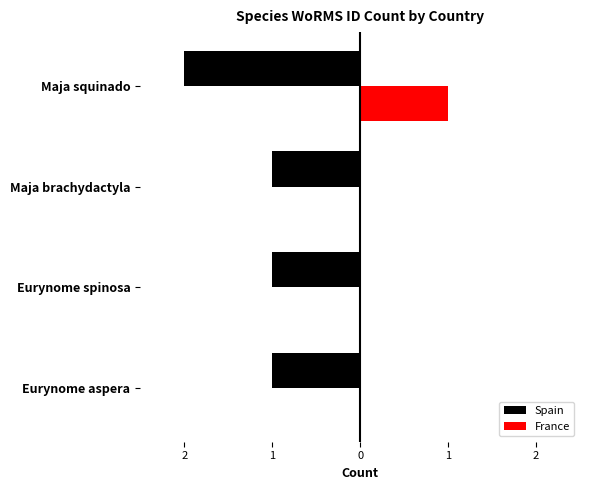

Count the Spain values in the range -1 to 0.

3